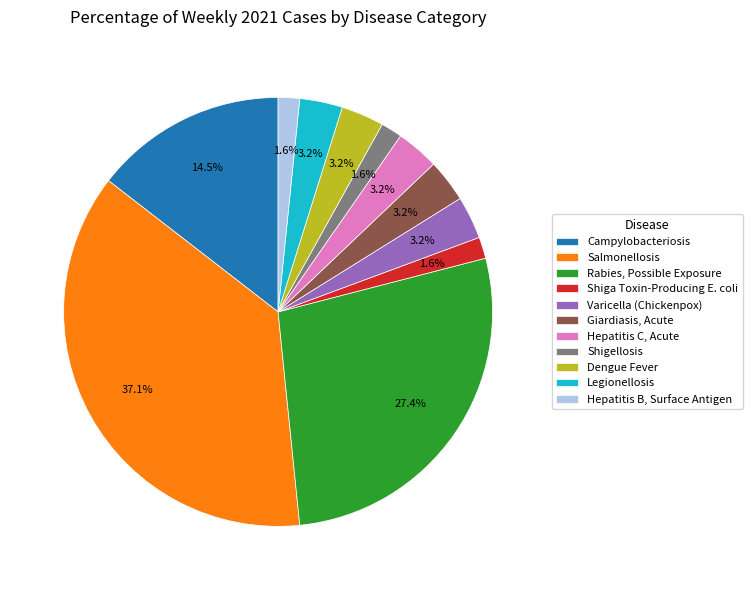

Does Legionellosis represent more than half of the total?

No